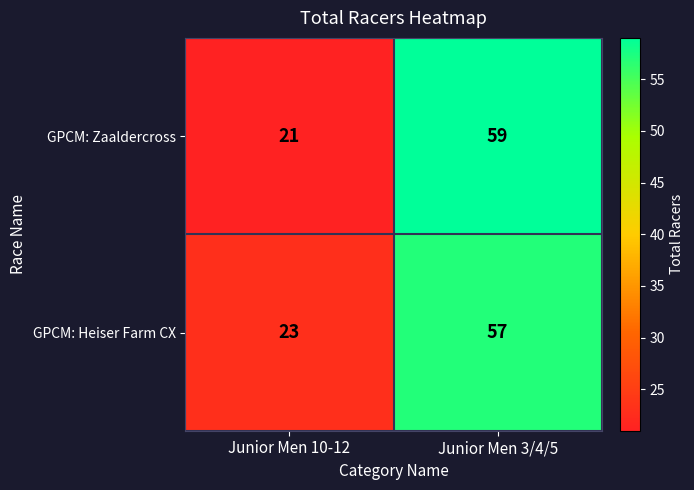

What is the difference between the maximum and minimum values in the GPCM: Heiser Farm CX series?

34